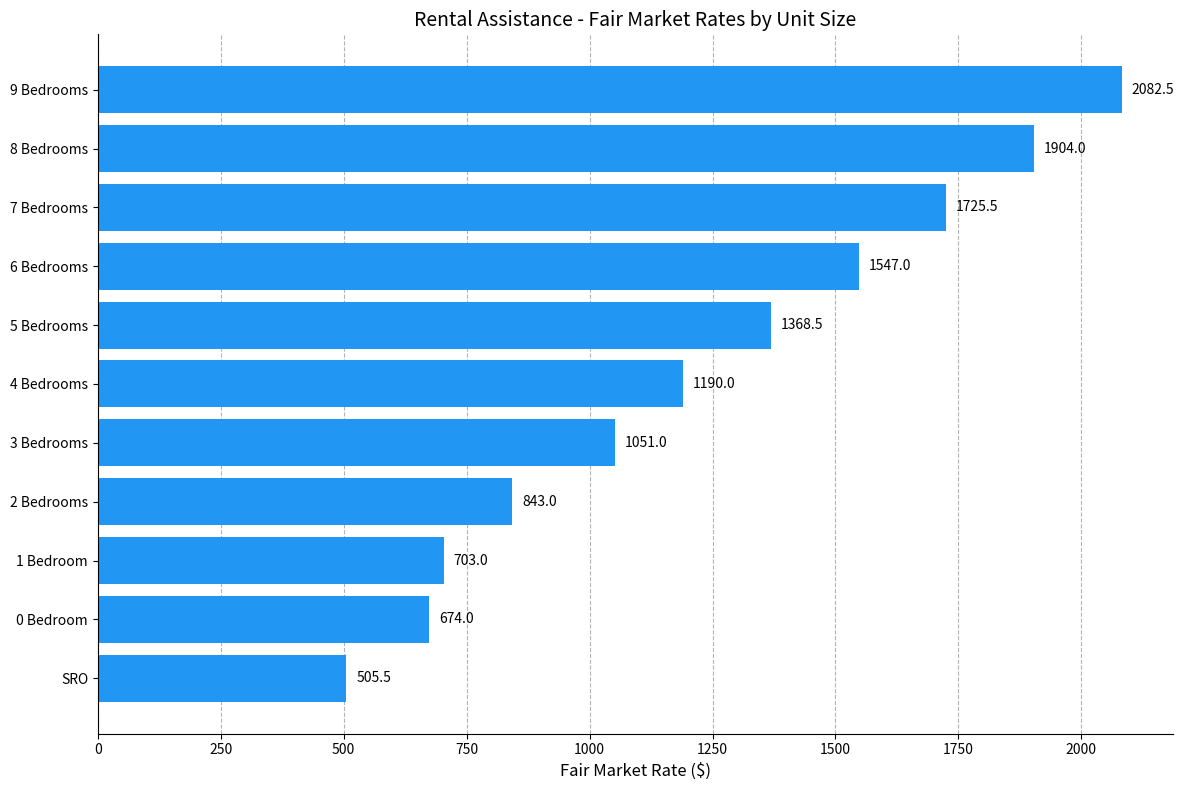

What is the change in value from 2 Bedrooms to 8 Bedrooms?

+1061.0